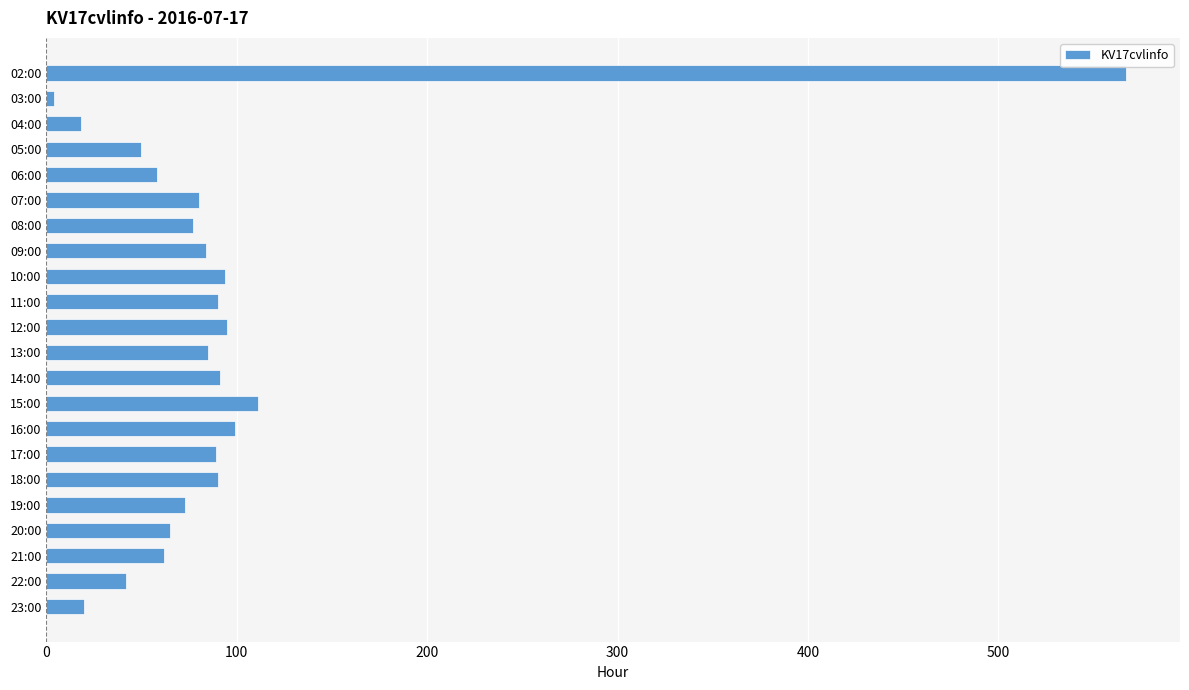

Is it true that the value at 10:00 is 94?

True